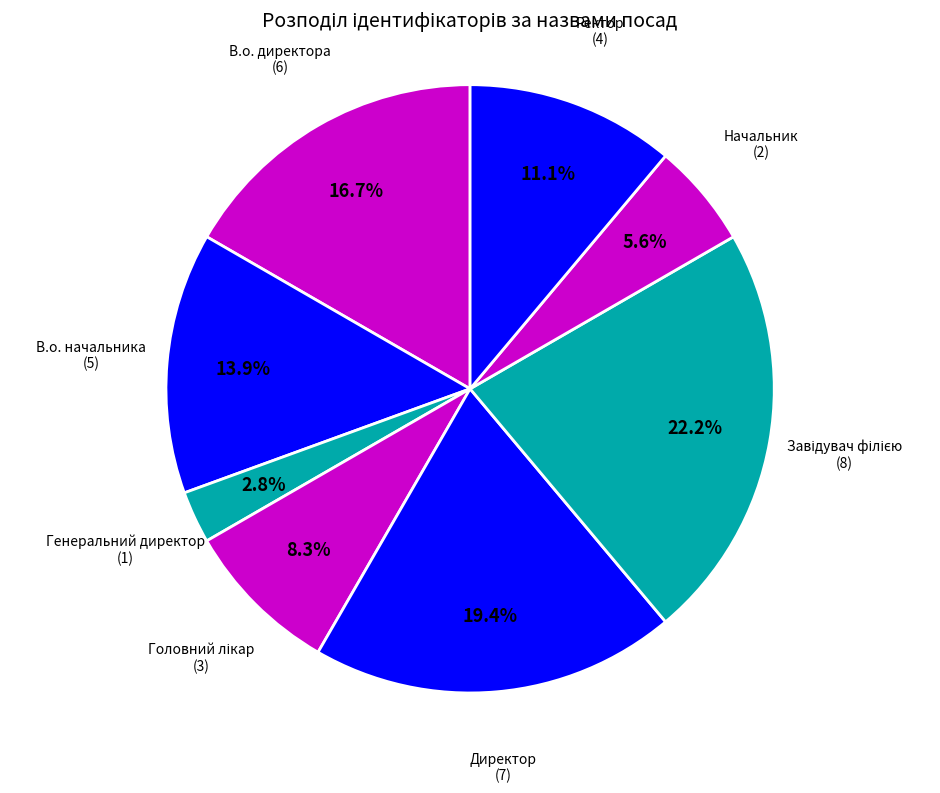

How many segments does this pie chart have?

8